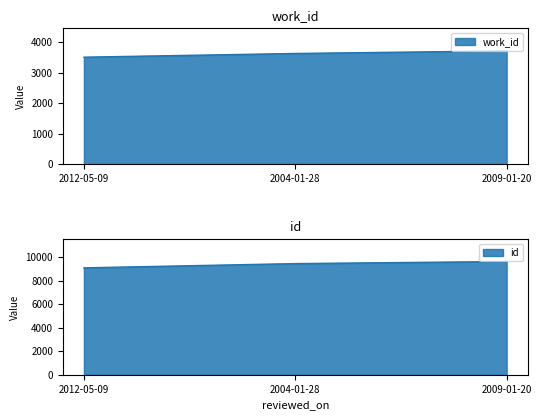

Is the value of id at 2012-05-09 greater than the value of work_id at 2012-05-09?

Yes